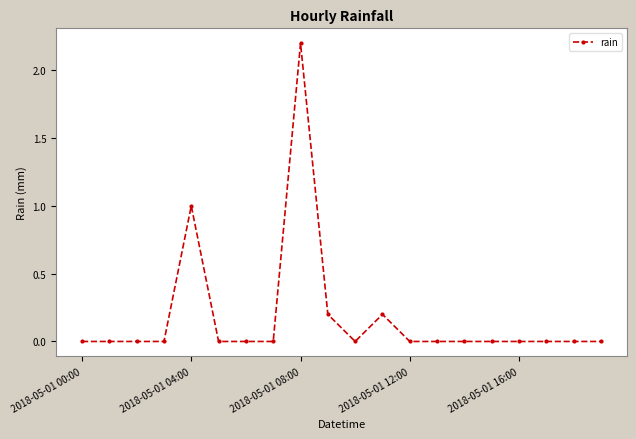

What is the difference between the maximum and minimum values?

2.2